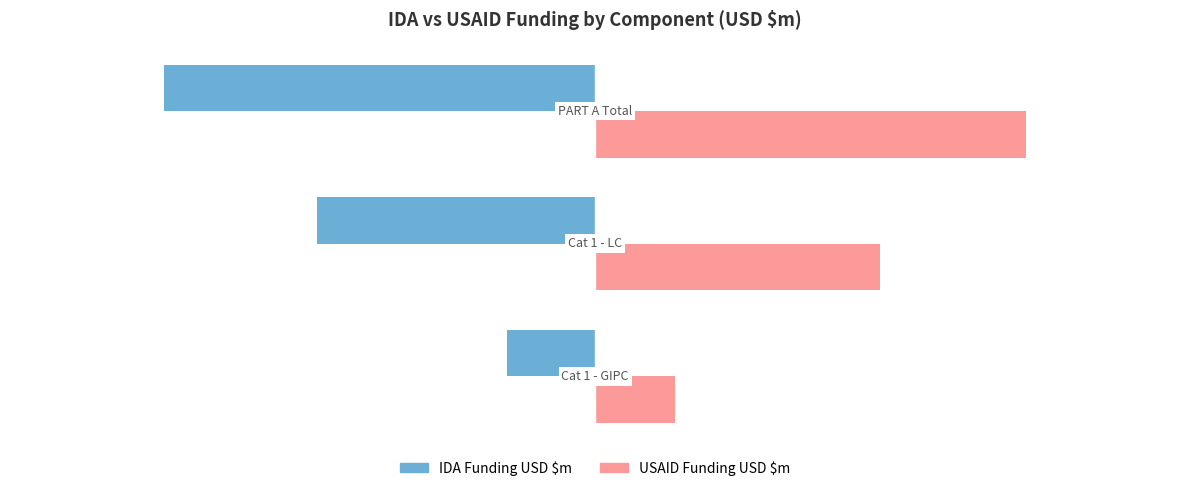

What is the average value of the IDA Funding USD $m series?

-3.6